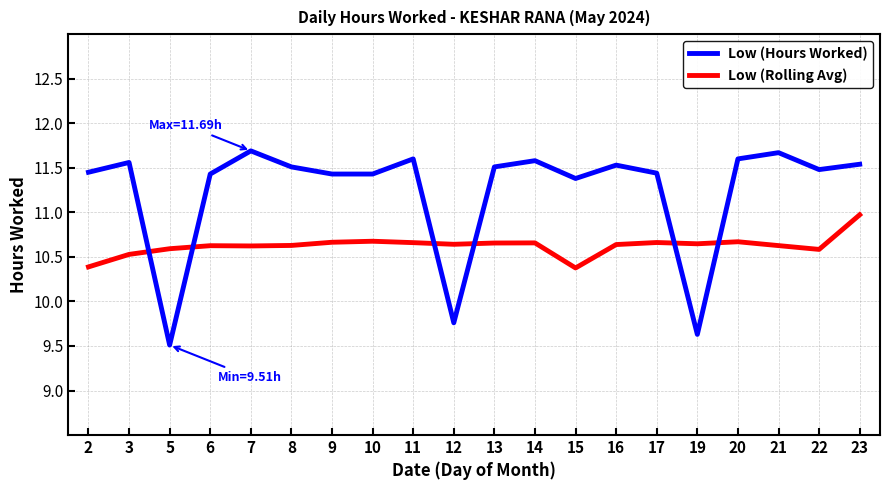

What is the spread (max minus min) of values at 23?

0.6